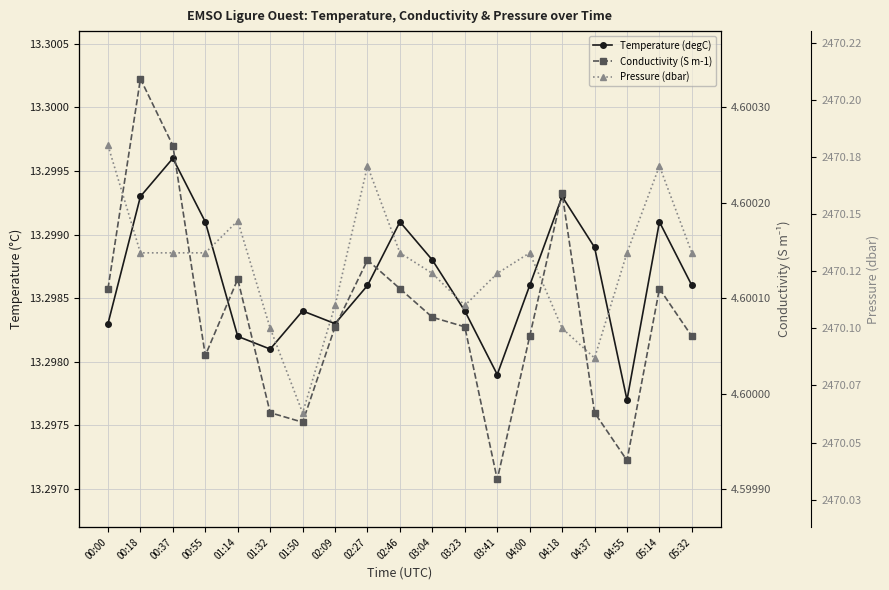

Which category has the lowest value across all series?

03:41